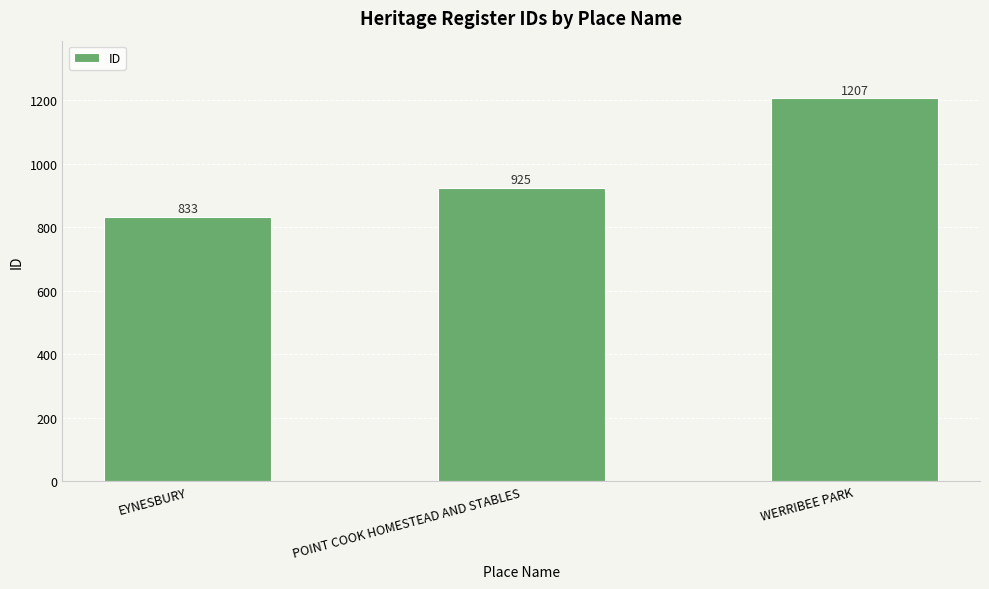

What is the greatest value displayed?

1207